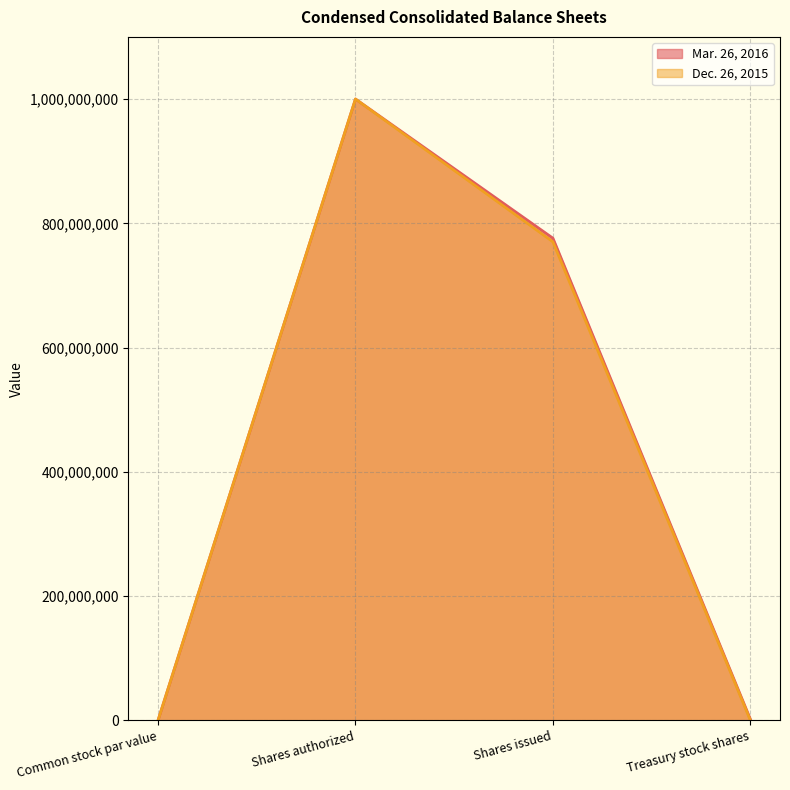

Reading left to right, transcribe all the data shown in this chart.

Mar. 26, 2016: Common stock par value=1	Shares authorized=1000000000	Shares issued=776025000	Treasury stock shares=1913000
Dec. 26, 2015: Common stock par value=1	Shares authorized=1000000000	Shares issued=770175000	Treasury stock shares=0